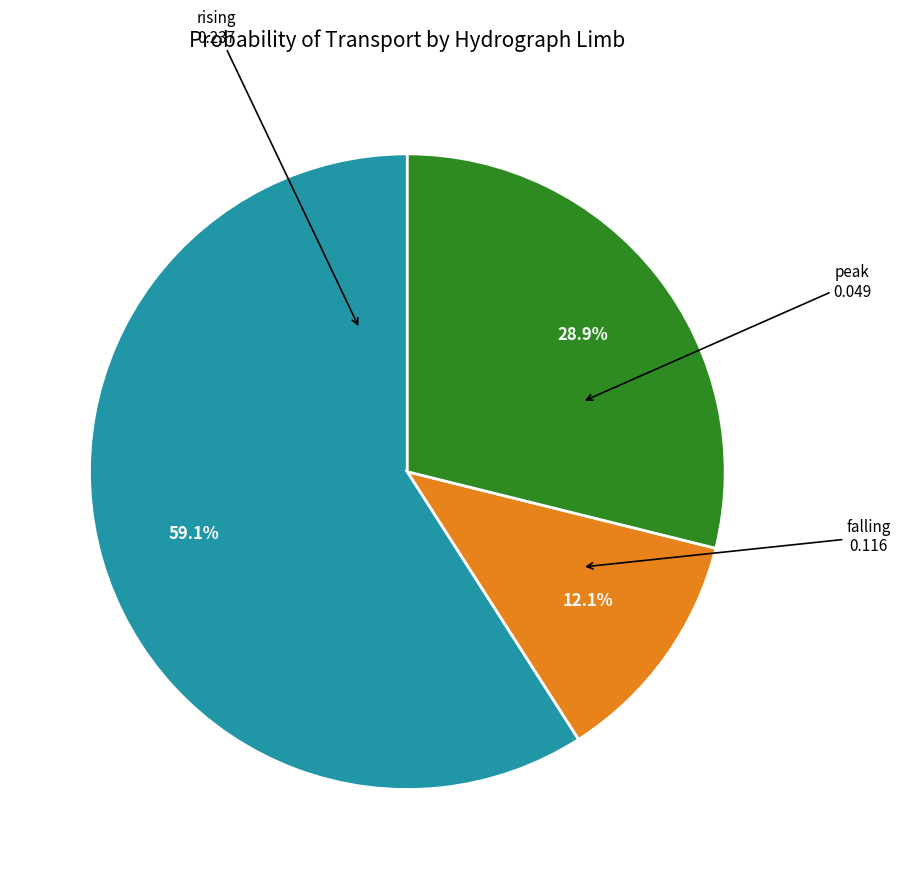

Is there a majority slice in this chart?

Yes